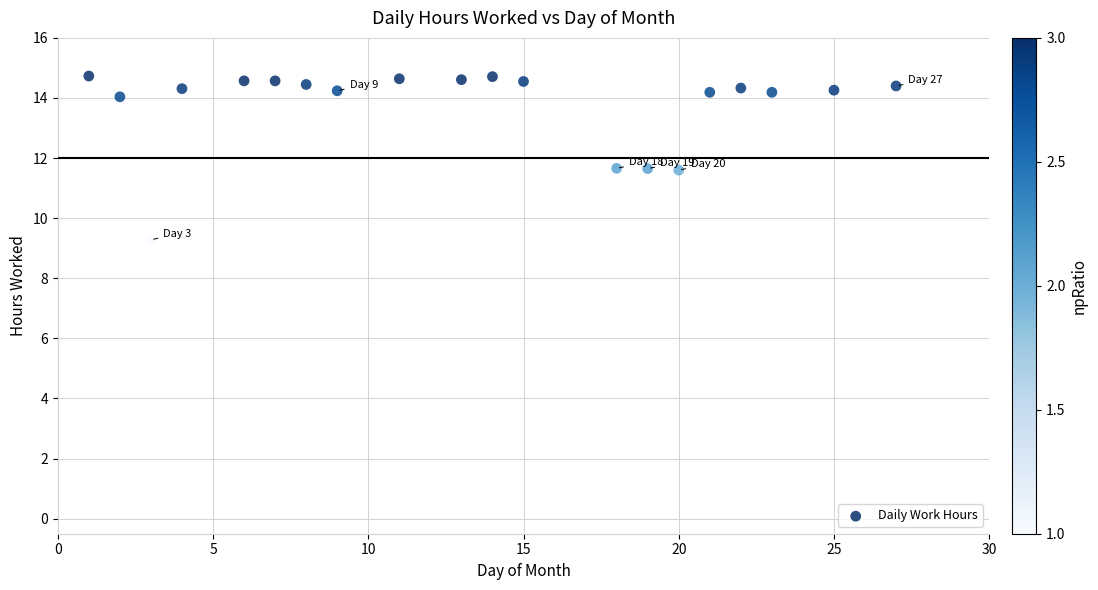

What is the range of X values (max minus min)?

26.0